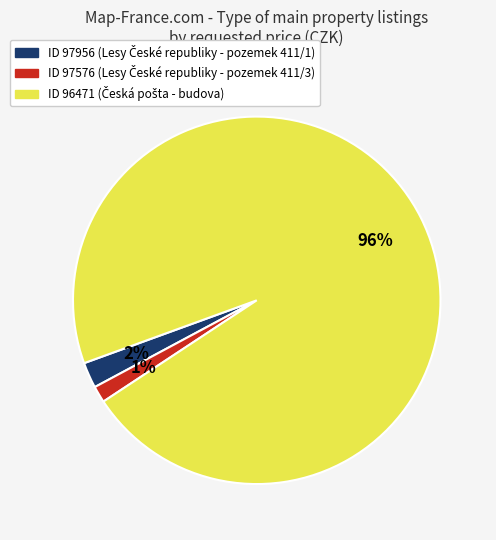

To the nearest percent, what is the average slice percentage?

33%